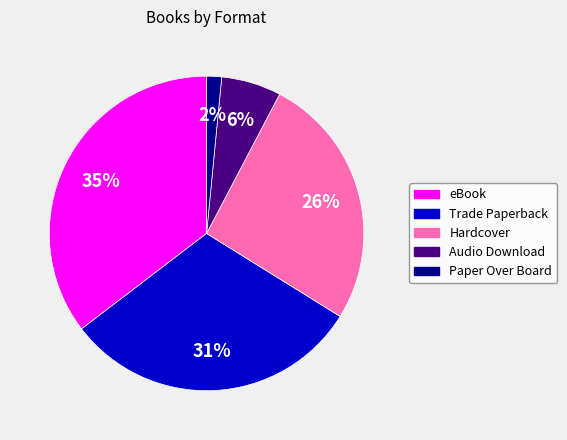

Which category has the biggest portion of the pie?

eBook